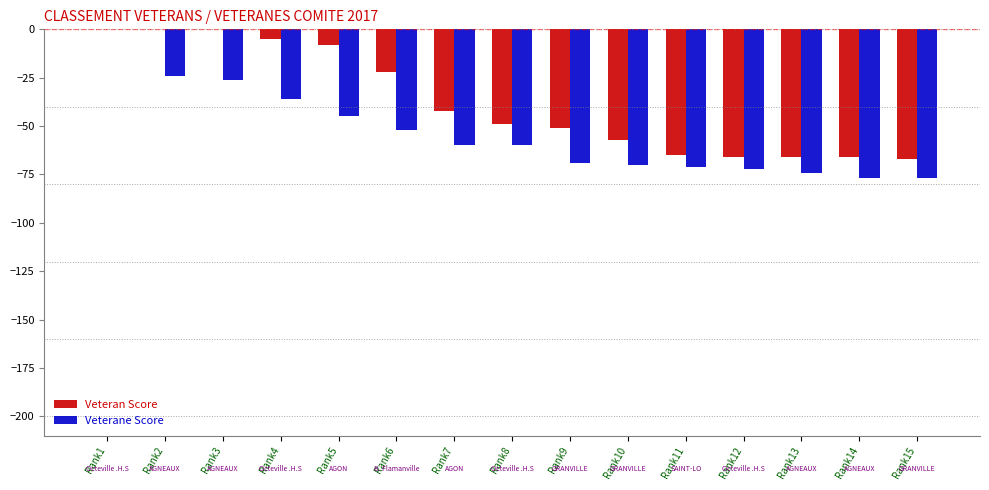

What is the total value across all series at Rank14?

-143